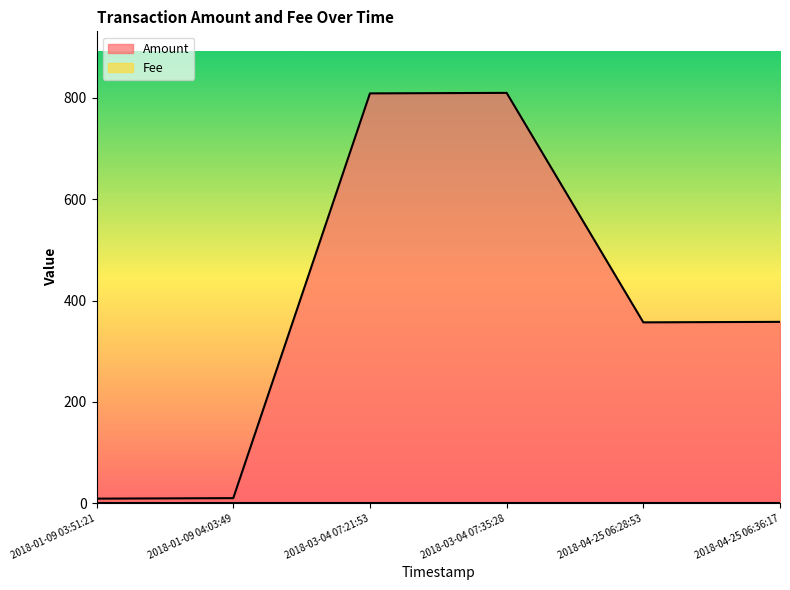

Reading left to right, list all the values displayed in this chart.

9	10	809	810	357	358